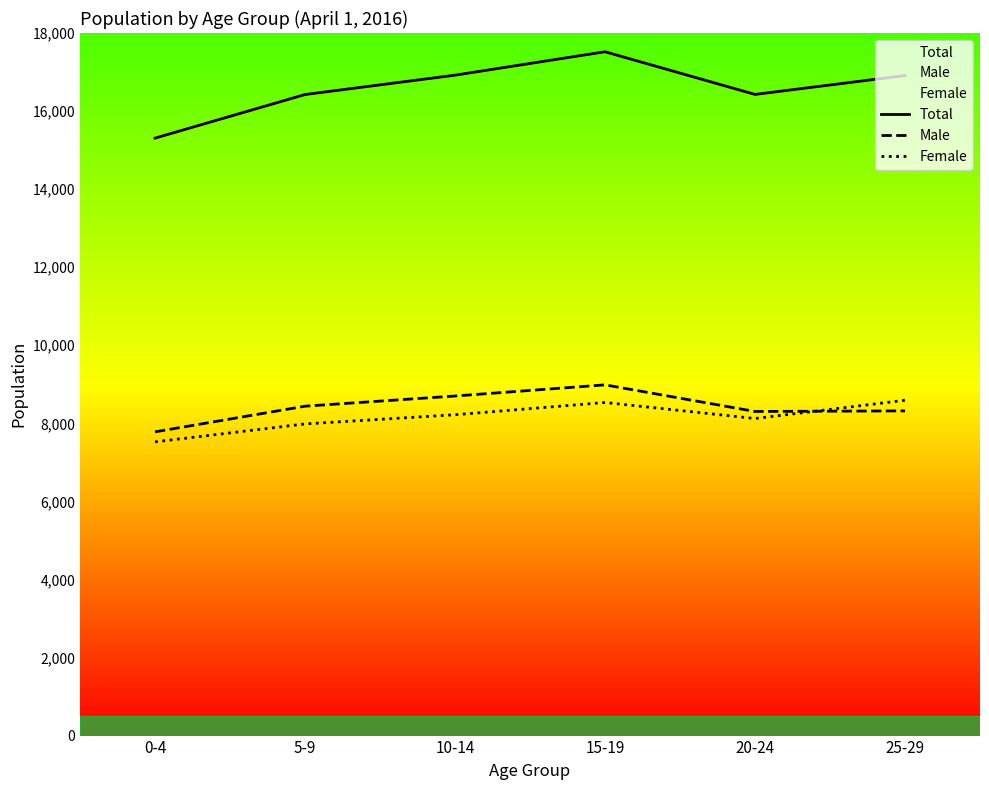

What is the total value across all series at 10-14?

33840